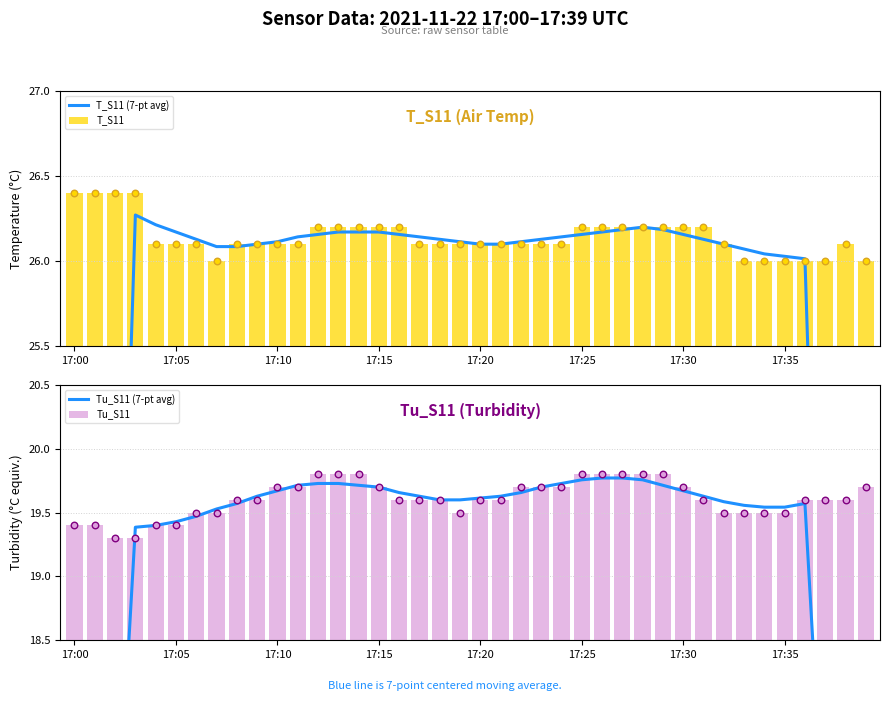

At how many categories does at least one series exceed 15?

40